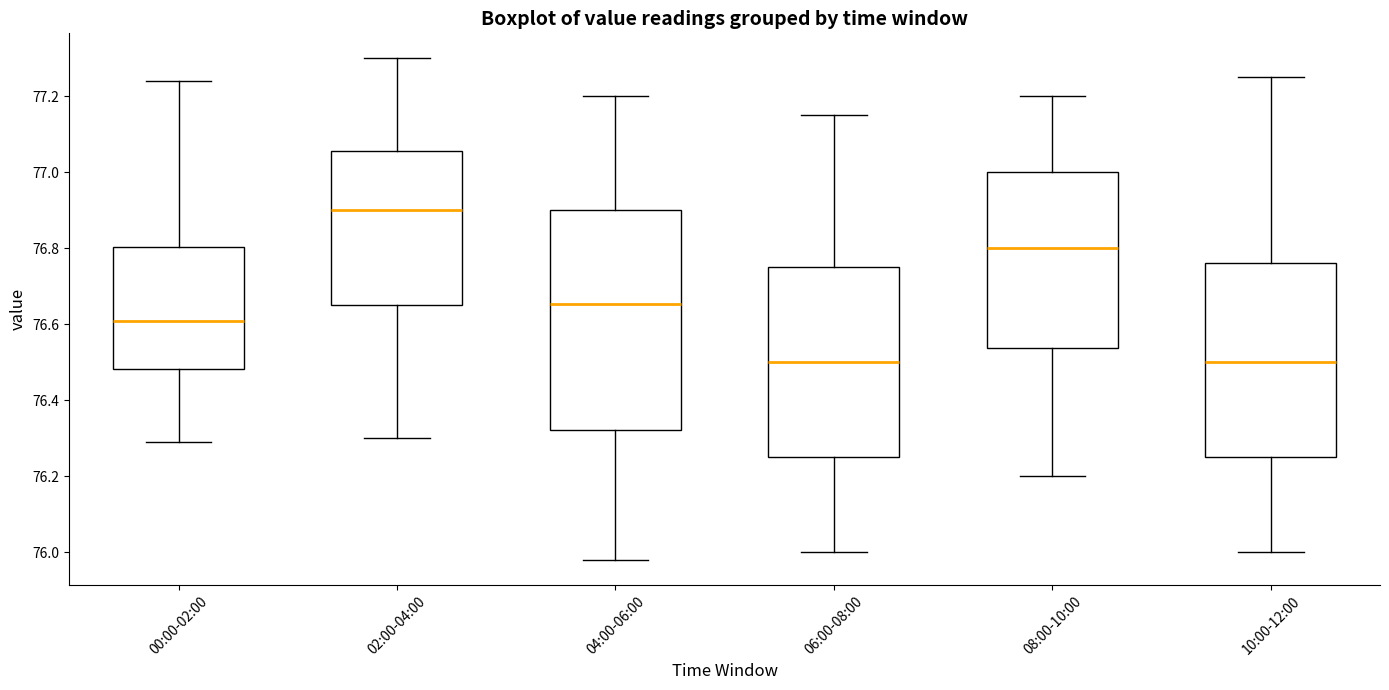

Comparing the boxes themselves (not the whiskers), which one is the tallest?

04:00-06:00